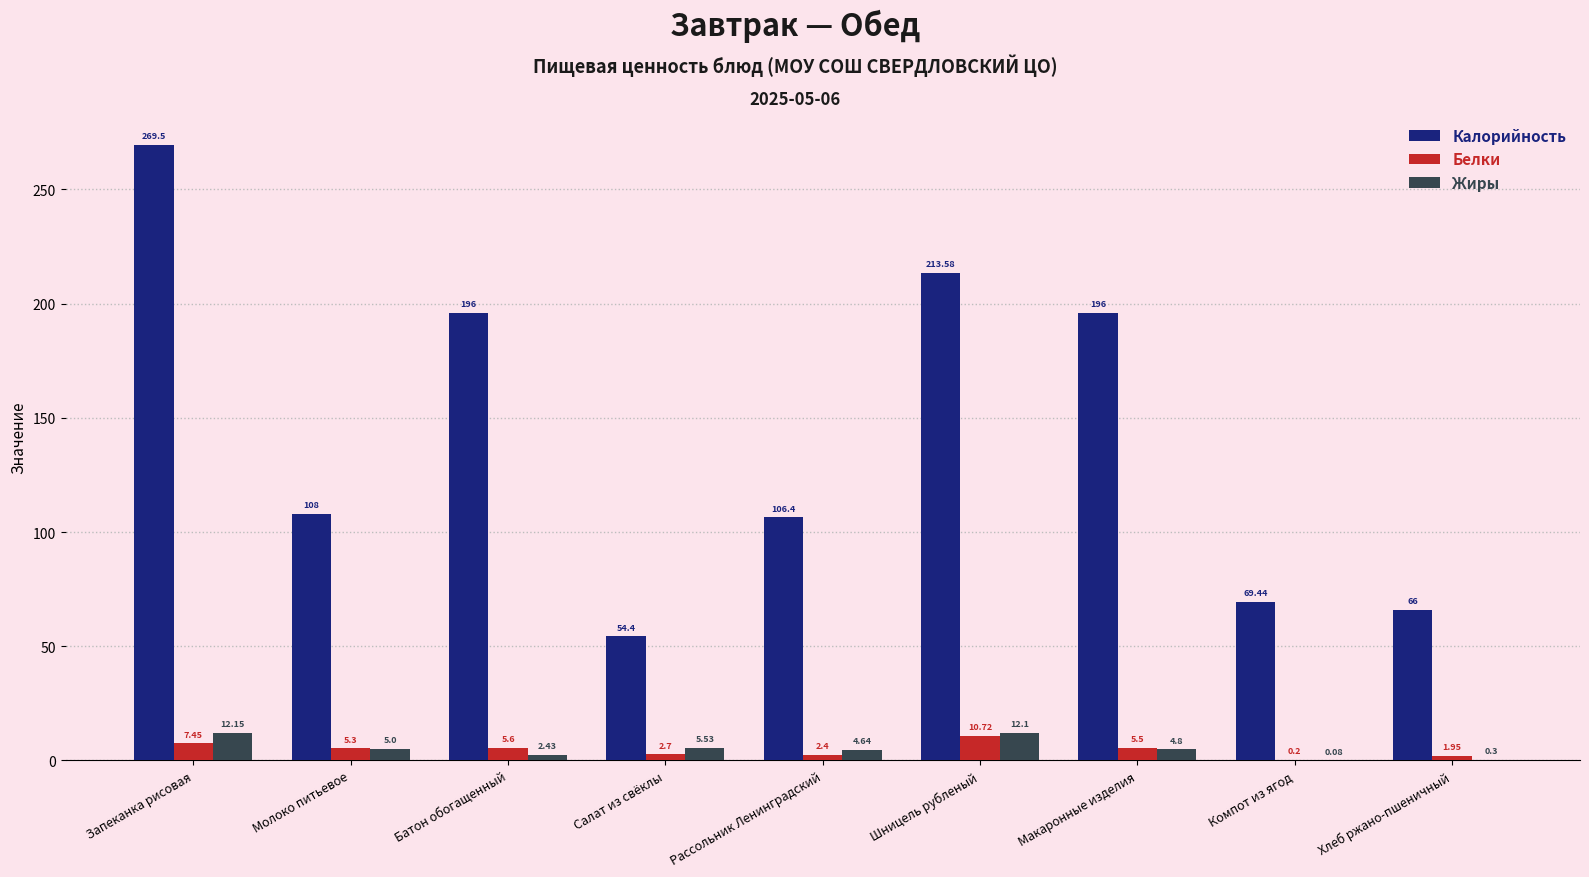

What is the total value across all series at Батон обогащенный?

204.0